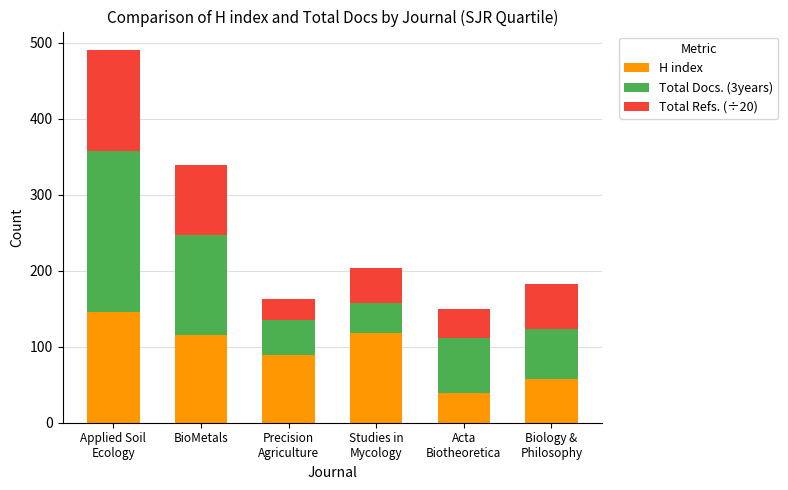

Is it true that H index equals 116 at BioMetals?

True